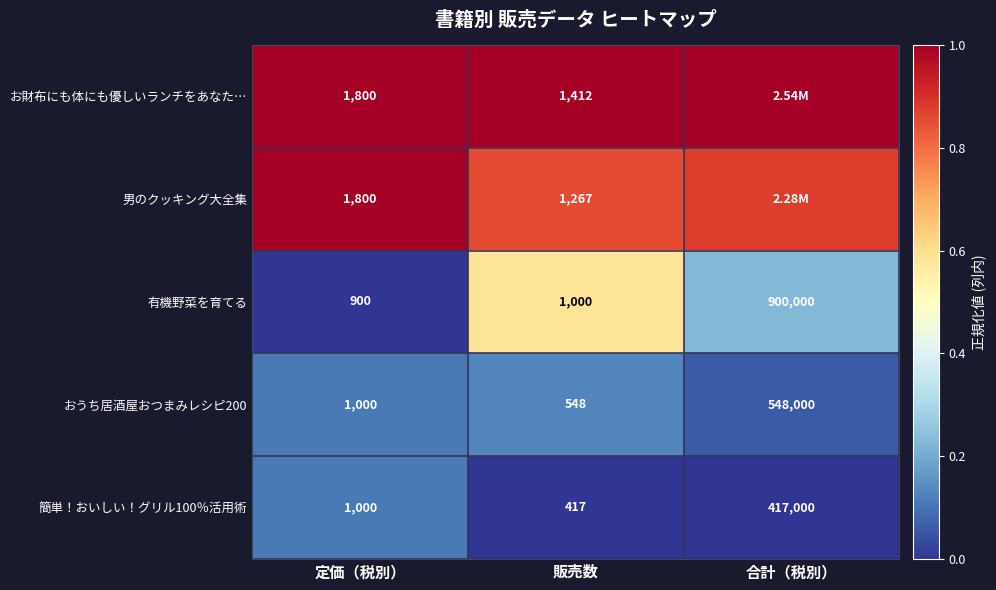

At which label does 有機野菜を育てる reach its minimum?

定価（税別）